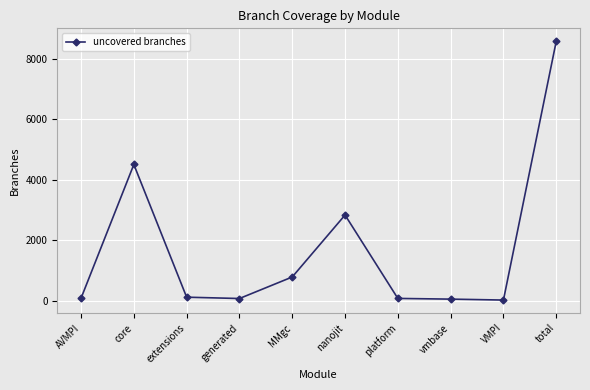

What is the change in value from MMgc to total?

+7784